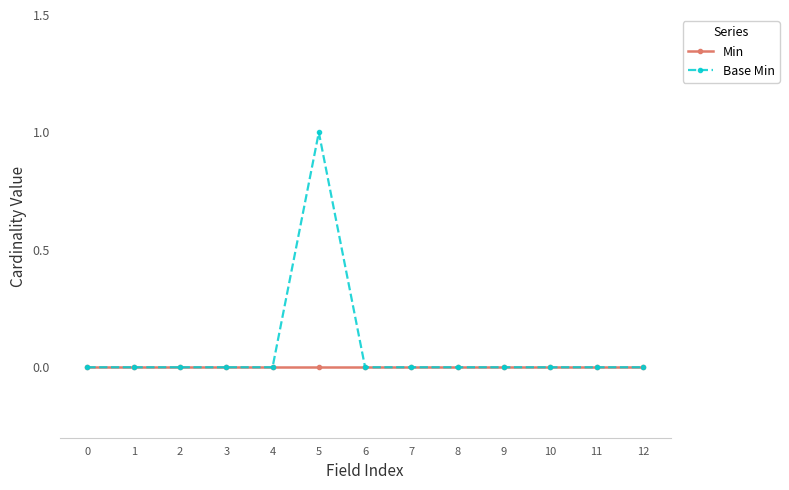

What are all the series names shown in the legend?

Min, Base Min